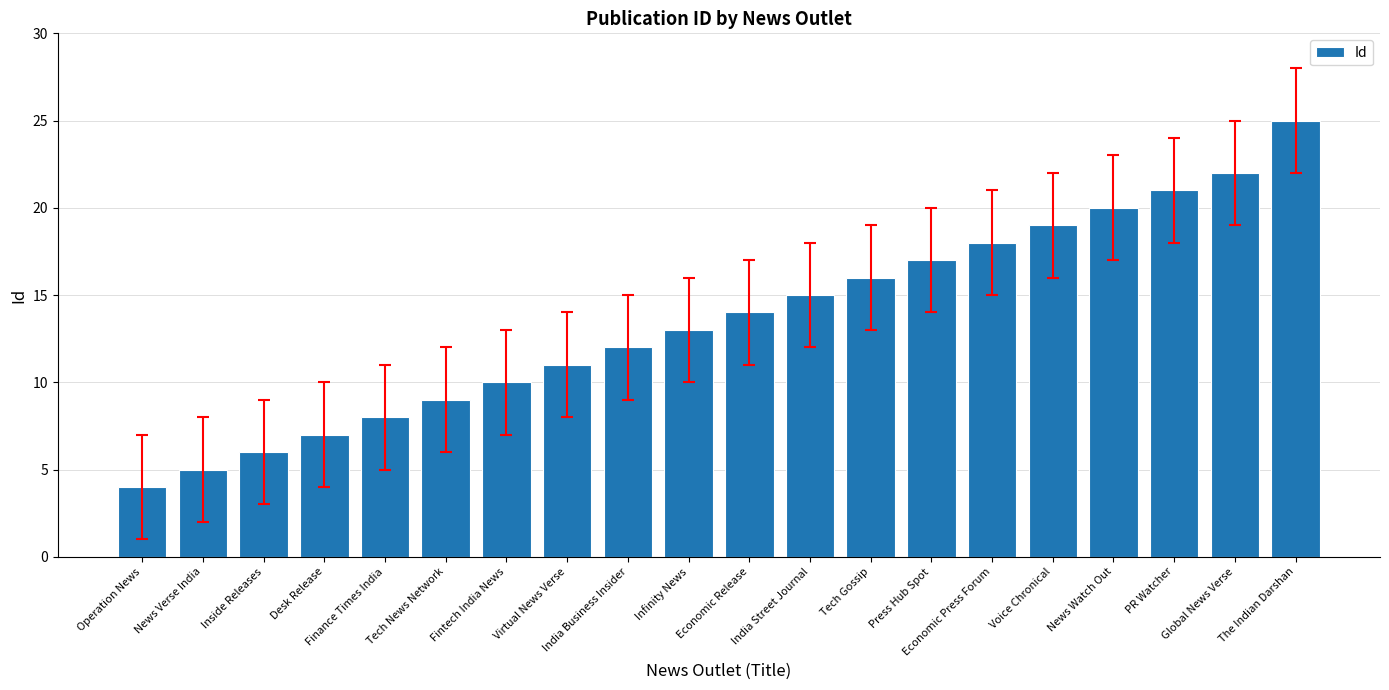

What is the maximum value shown in the chart?

25